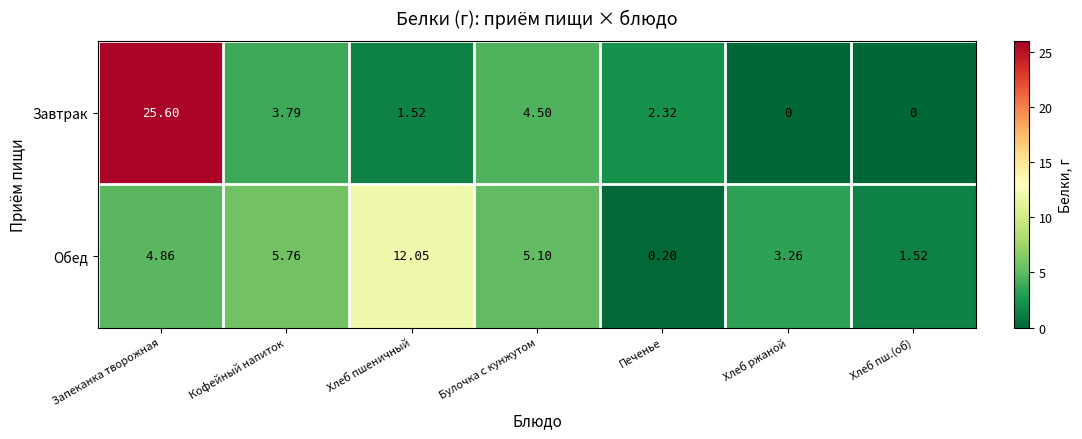

Where does the Обед series first go above 4?

Запеканка творожная